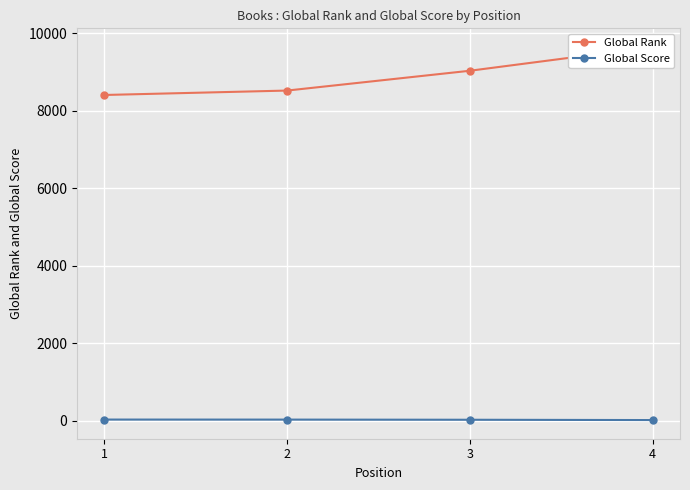

What is the value of the Global Score point at the 2nd from the left?

36